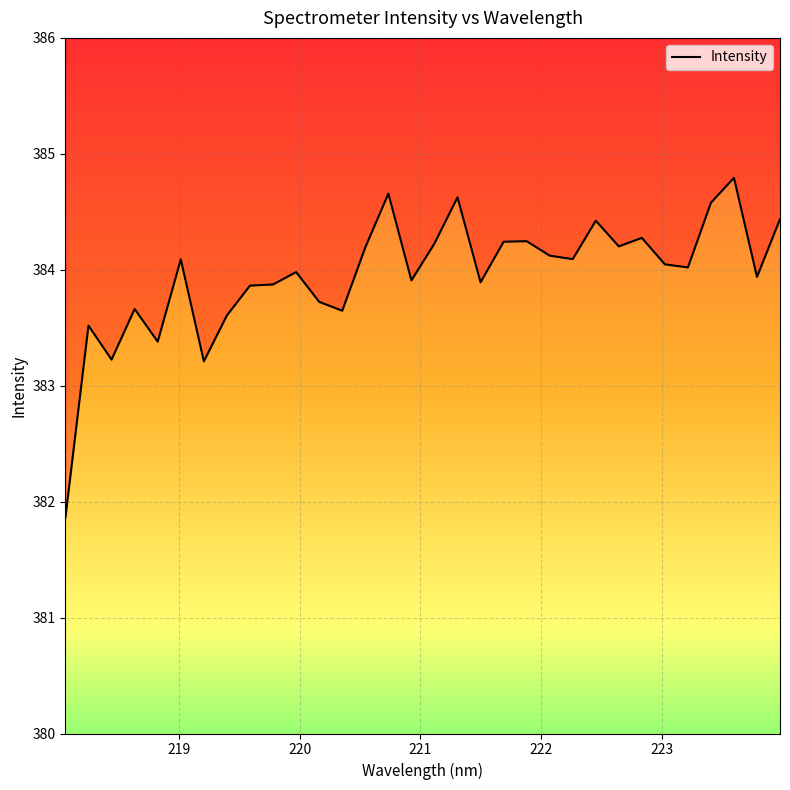

What is the minimum value shown in the chart?

381.9